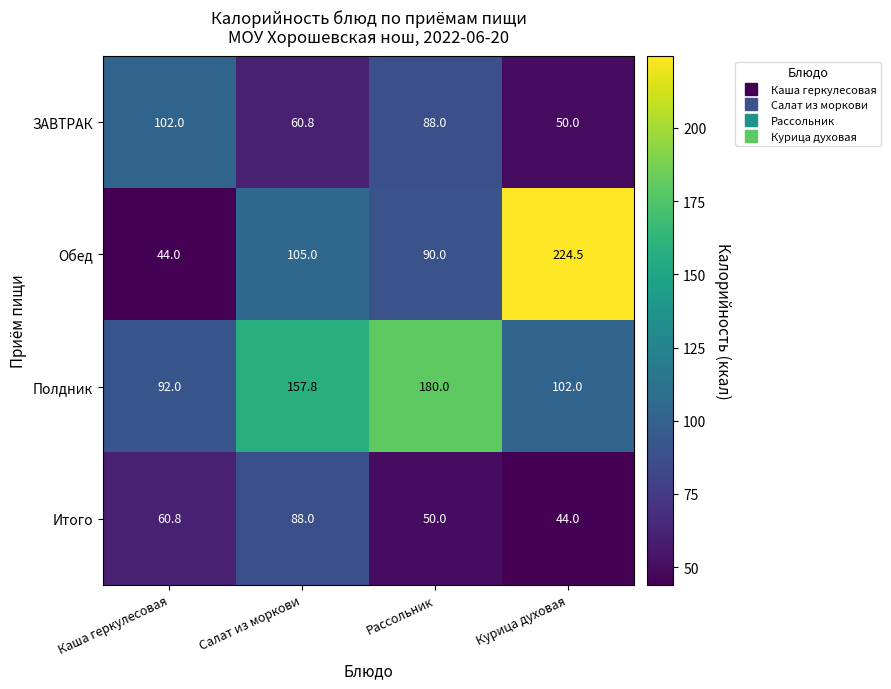

What is the spread (max minus min) of values at Каша геркулесовая?

58.0